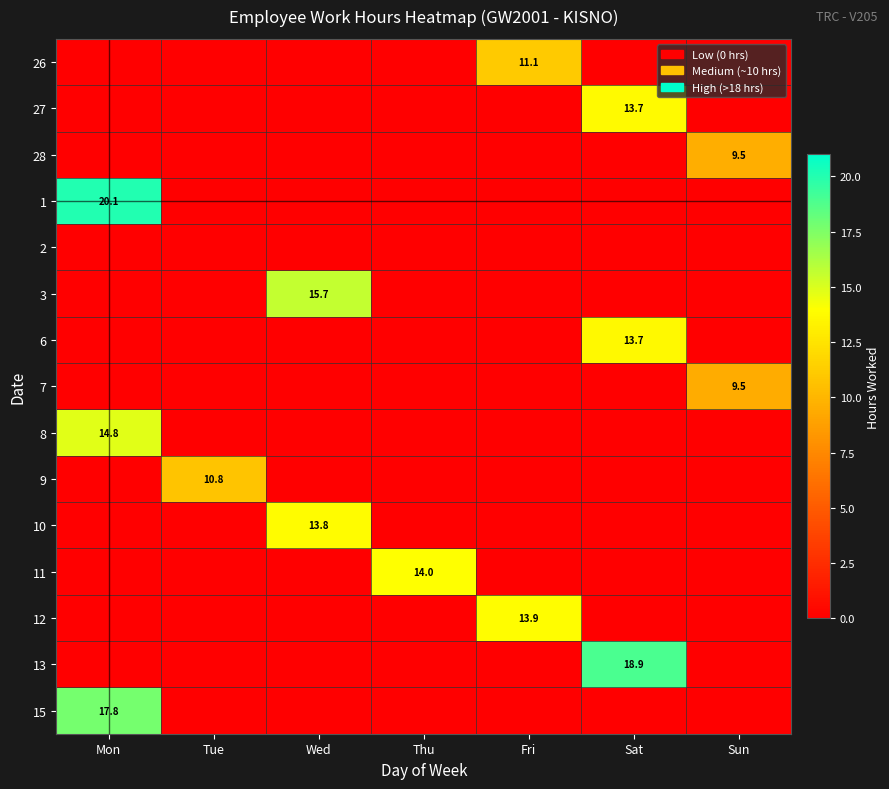

The value of 26 at Fri is 11.1. True or false?

True